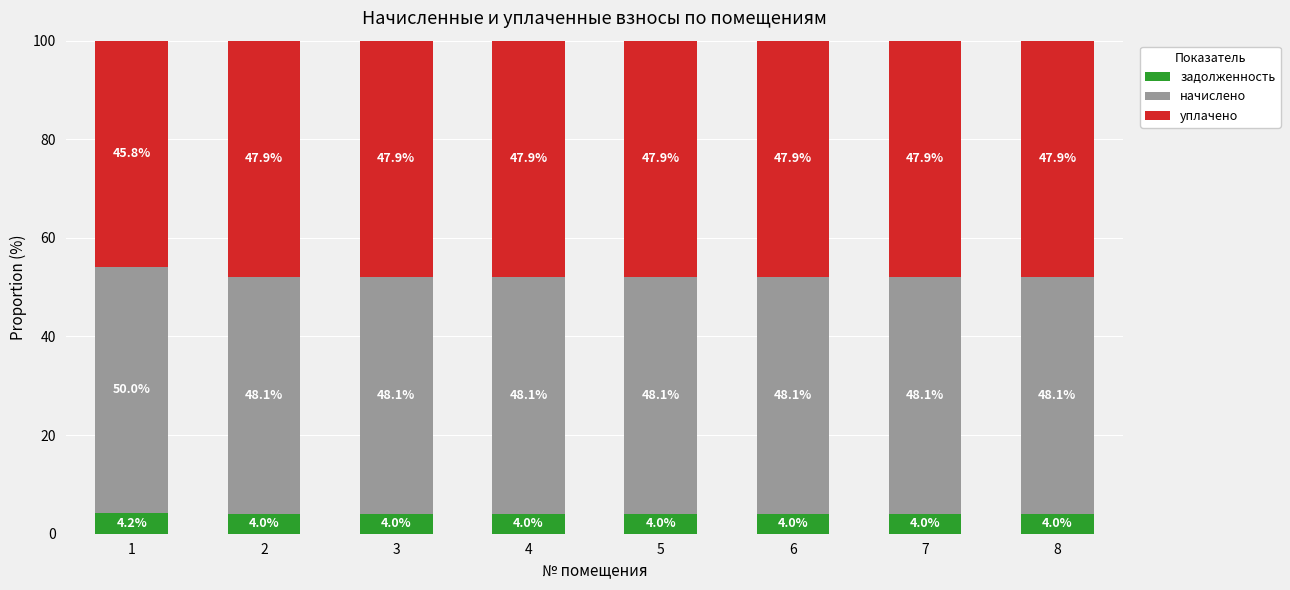

Is it true that задолженность equals 4.0 at 6?

True